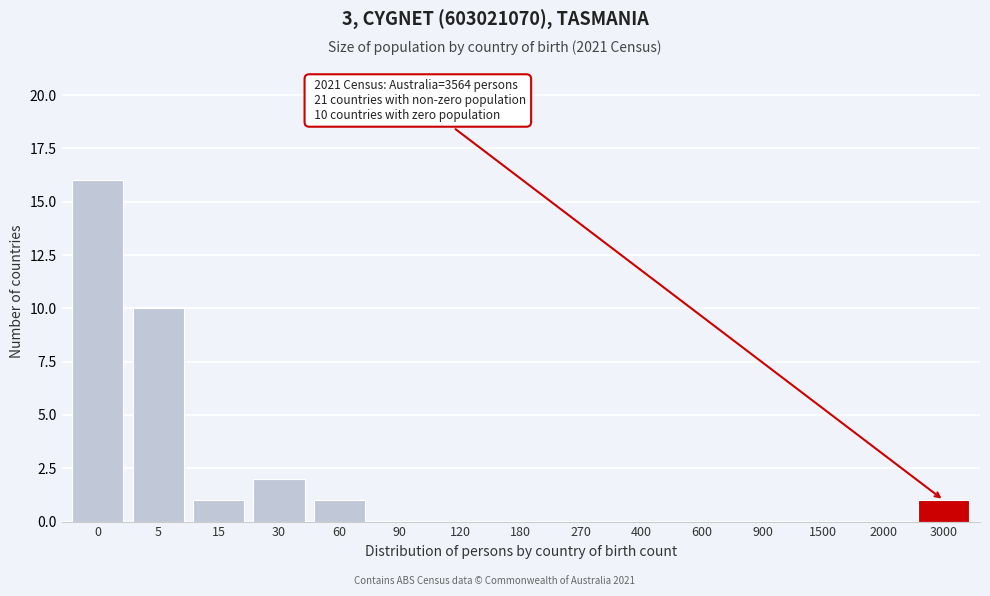

Reading right to left, list all the values displayed in this chart.

3000=1	2000=0	1500=0	900=0	600=0	400=0	270=0	180=0	120=0	90=0	60=1	30=2	15=1	5=10	0=16